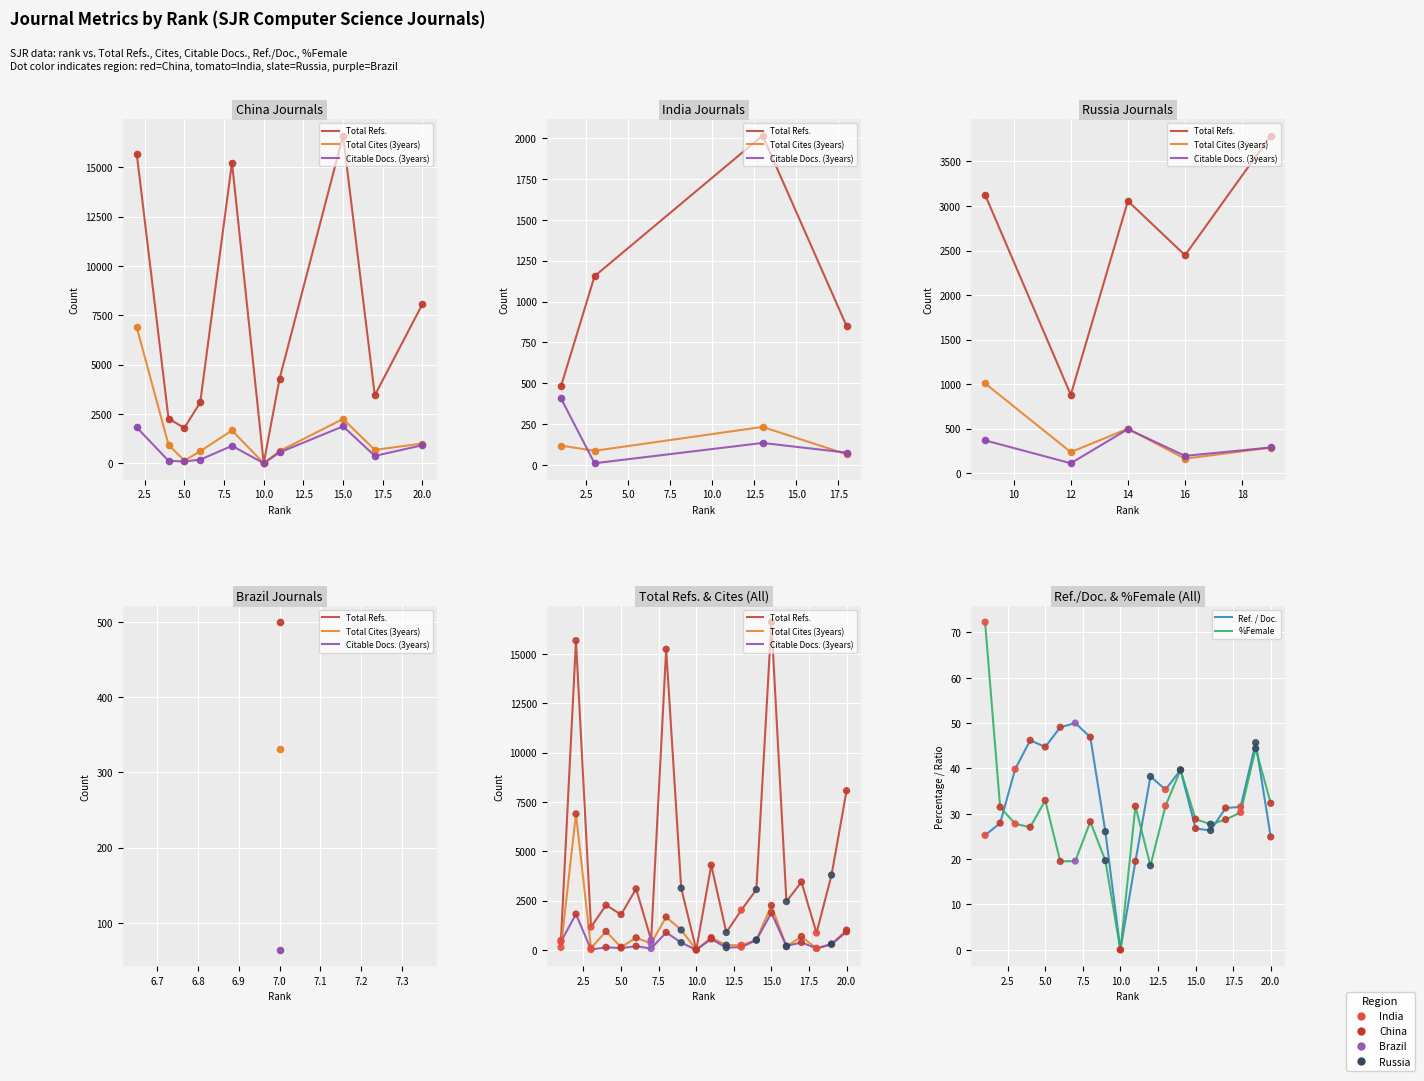

Is the value of Citable Docs. (3years) at 14 greater than the value of %Female at 0.0?

Yes